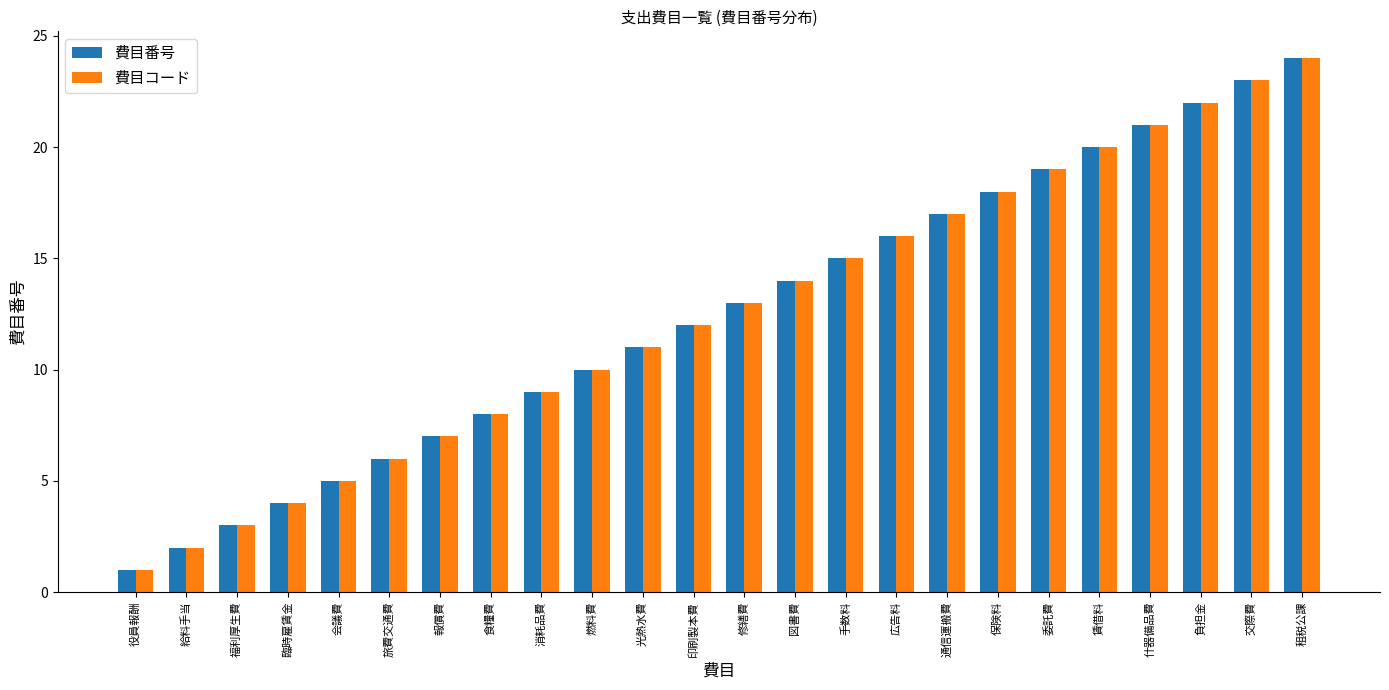

What is the smallest value displayed?

1